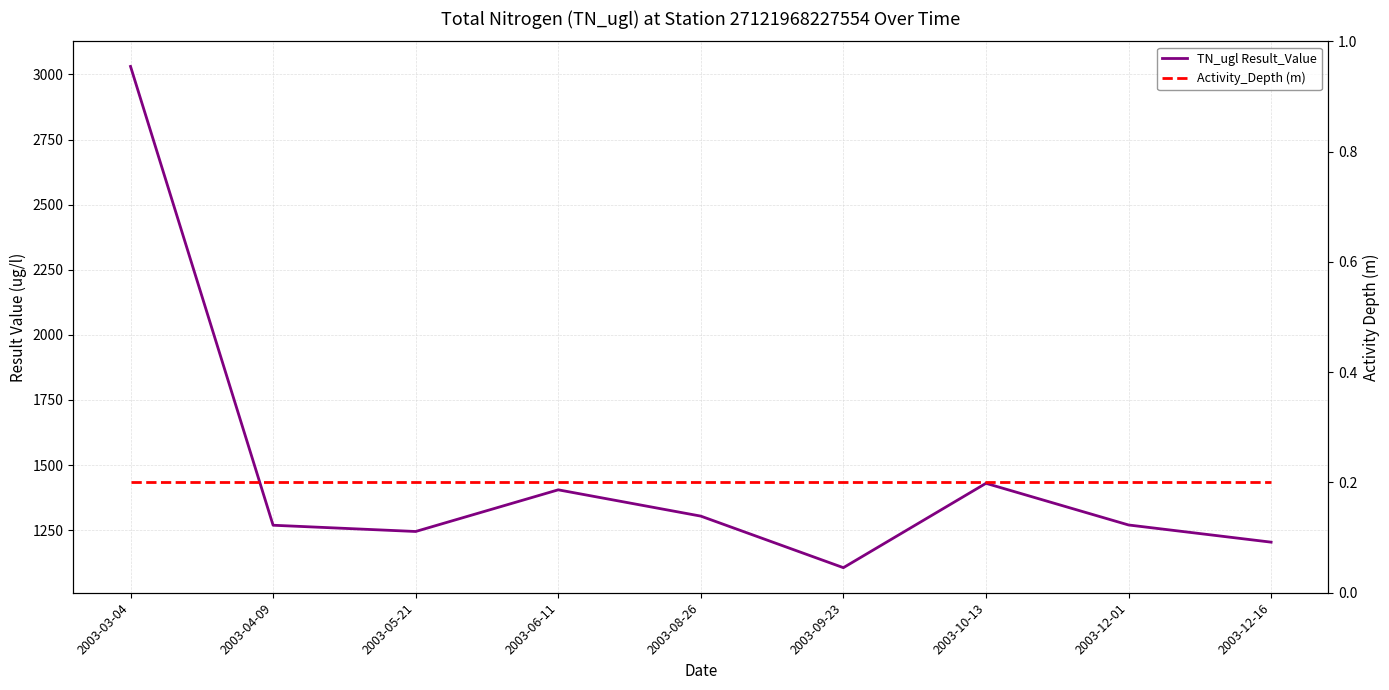

Where is the first local minimum for TN_ugl Result_Value?

2003-05-21